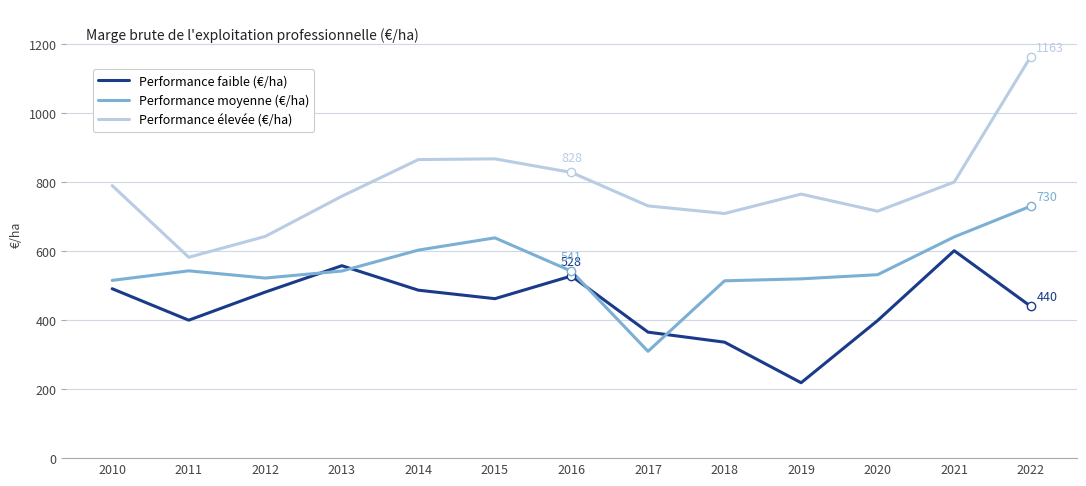

List the series in order of their overall mean, highest first.

Performance élevée (€/ha), Performance moyenne (€/ha), Performance faible (€/ha)